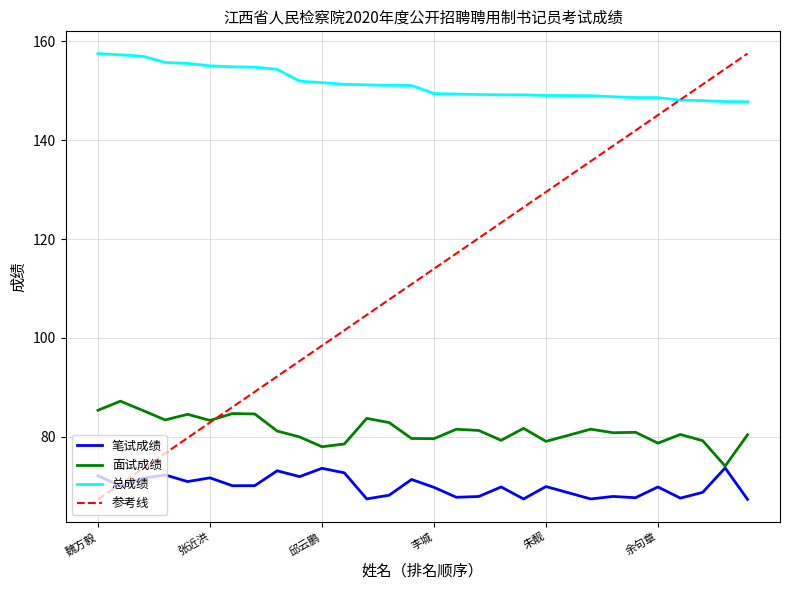

True or false: 面试成绩 and 总成绩 intersect in this chart.

False